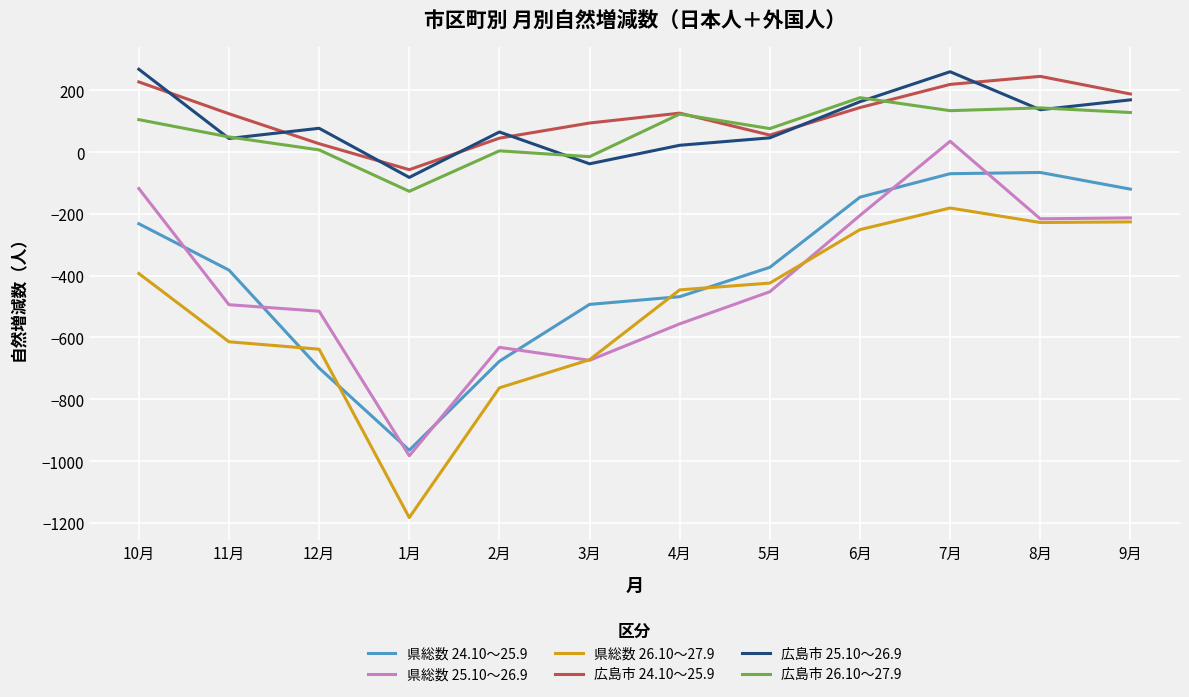

What is the average value of the 県総数 24.10～25.9 series?

-391